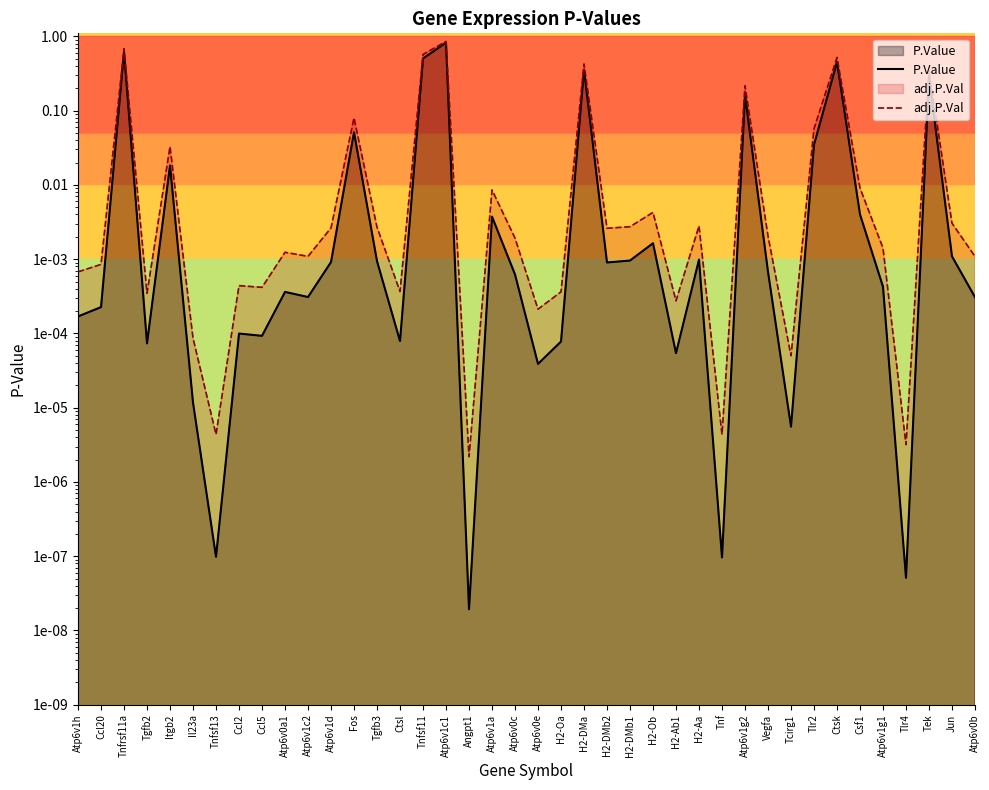

At which label does P.Value reach its peak?

Atp6v1c1